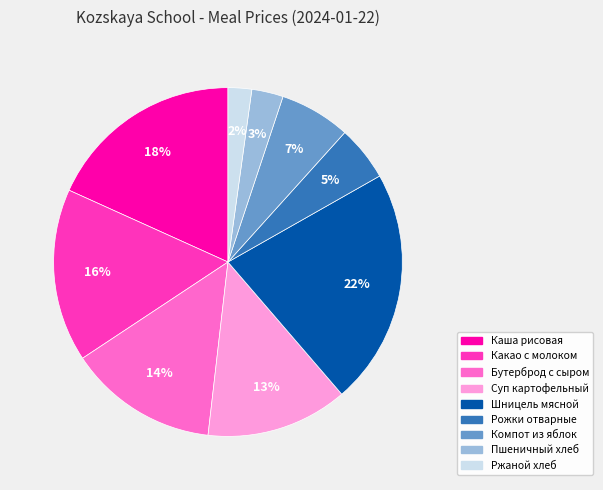

What is the smallest slice in the pie chart?

Ржаной хлеб